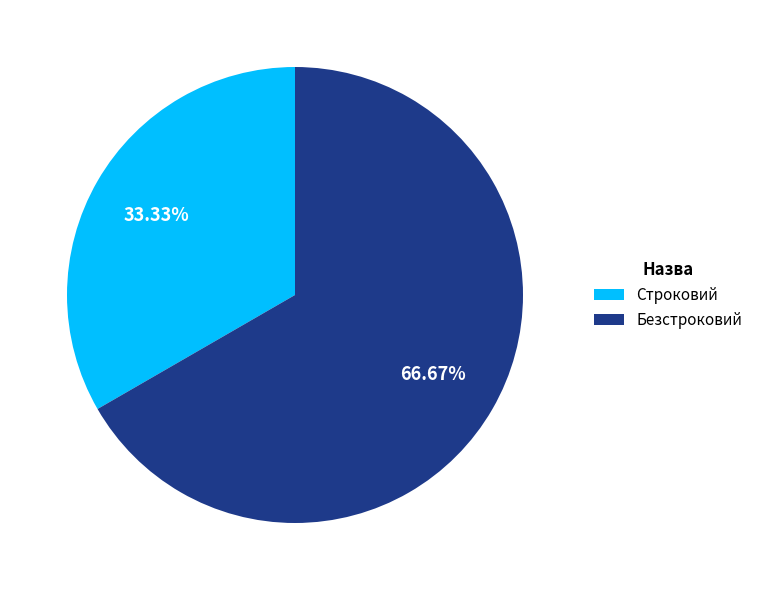

Is the sum of Строковий and Безстроковий greater than half?

Yes